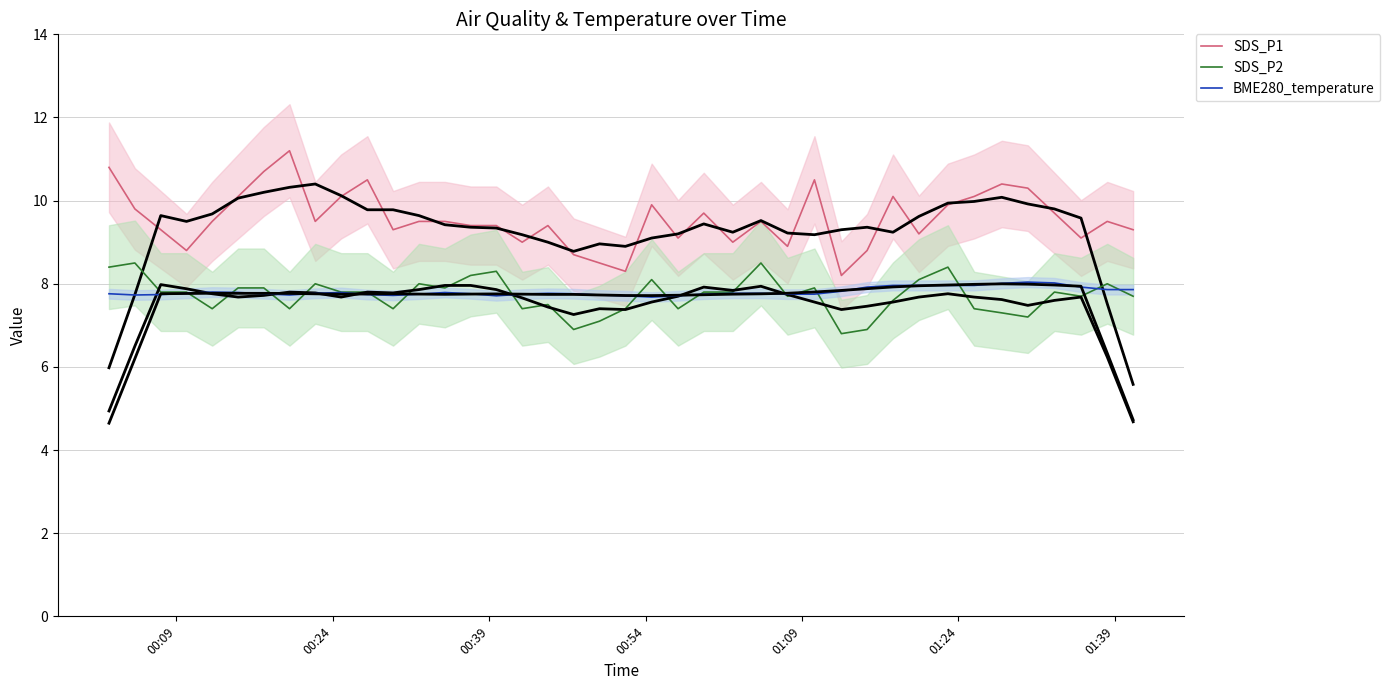

What is the difference between the second highest and minimum values in the BME280_temperature series?

0.3